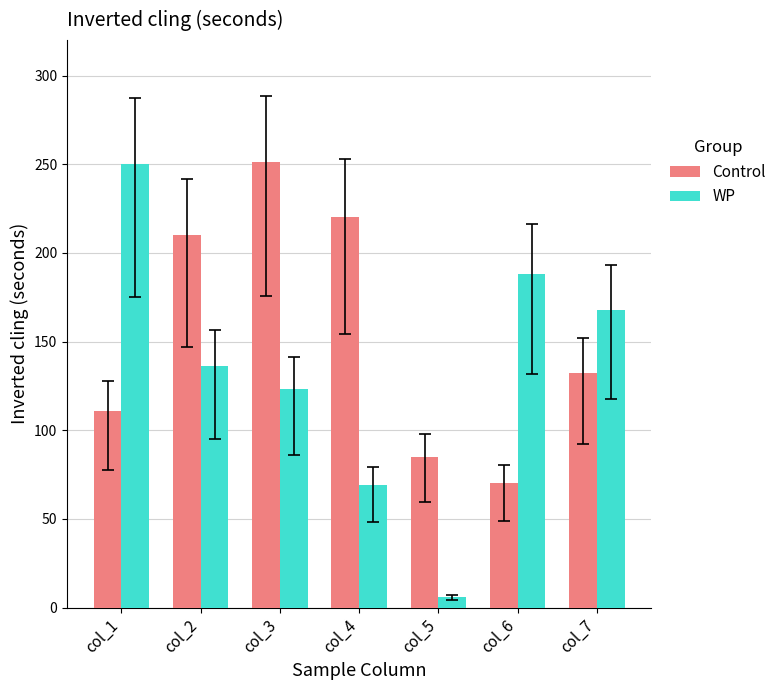

Are the bars grouped side by side (vs. stacked)?

Yes